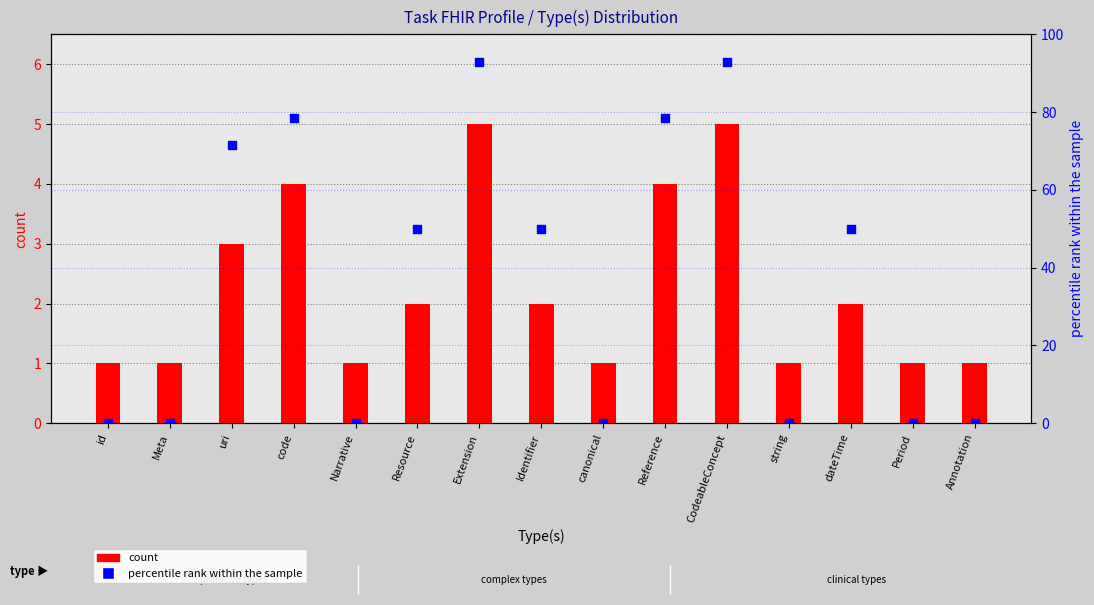

At how many categories does at least one series exceed 47?

8